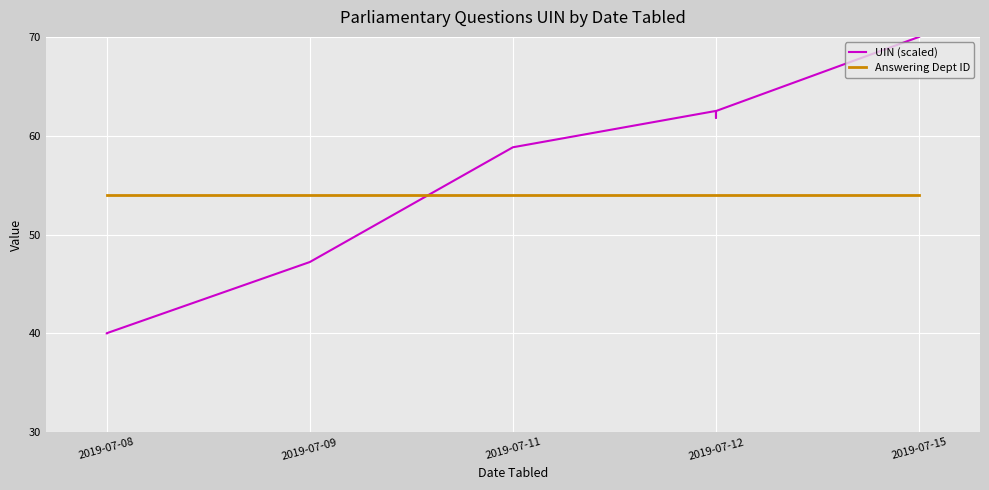

What is the maximum value shown in the chart?

70.0